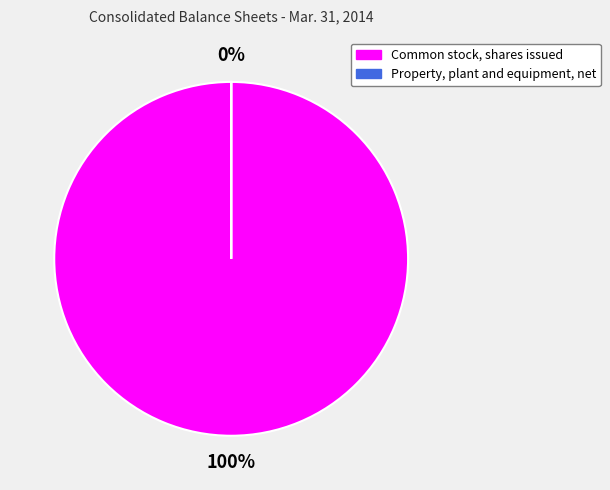

Count the number of slices in the pie.

2